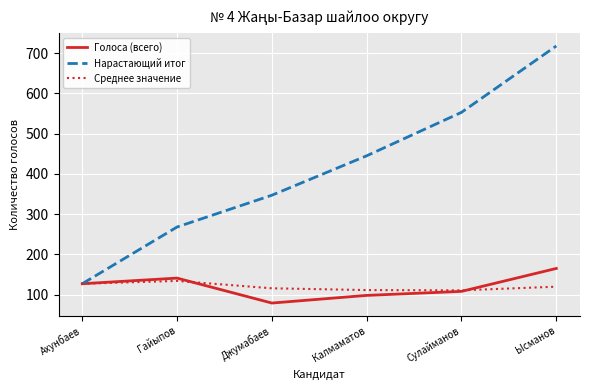

Rank the series by their maximum value, from lowest to highest.

Среднее значение, Голоса (всего), Нарастающий итог